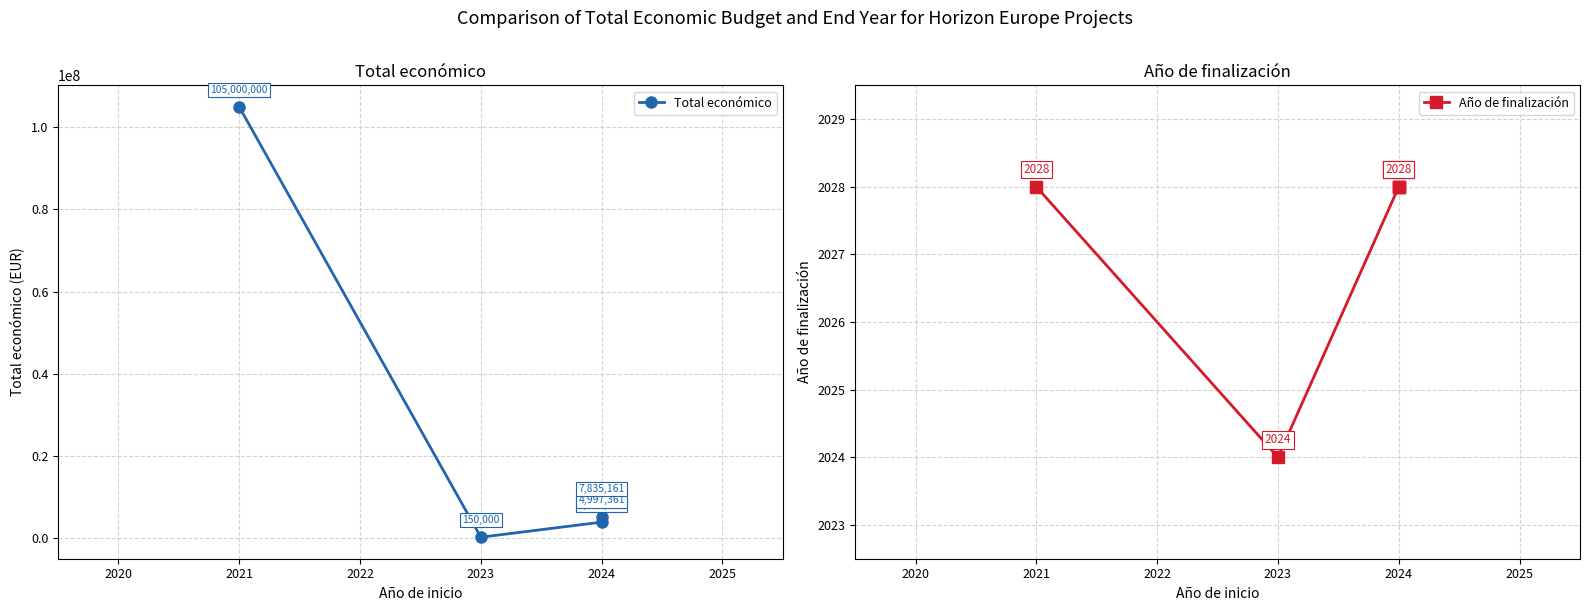

What is the value of the Año de finalización point at the 4th from the left?

2028